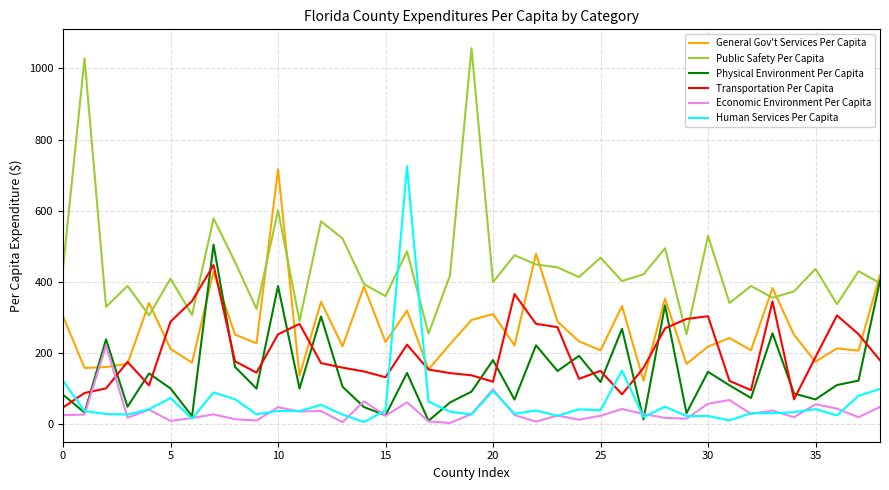

True or false: Human Services Per Capita and Public Safety Per Capita intersect in this chart.

True